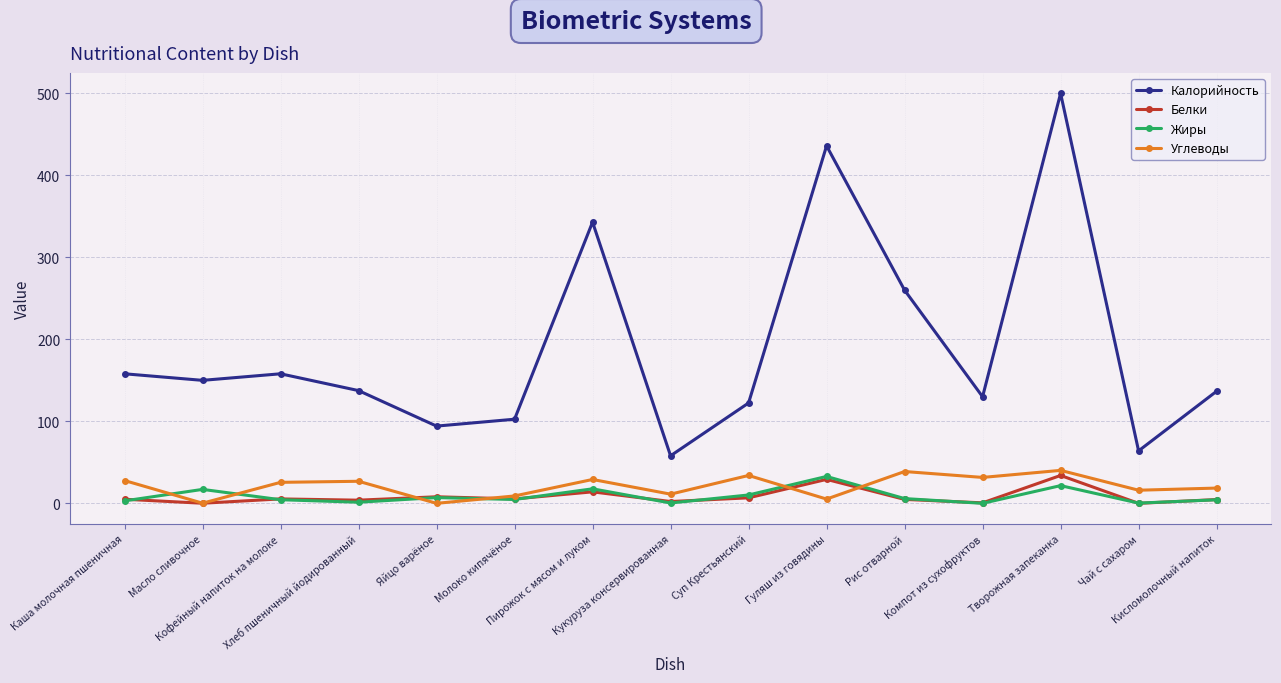

What value does the Калорийность series have at Хлеб пшеничный йодированный?

137.5